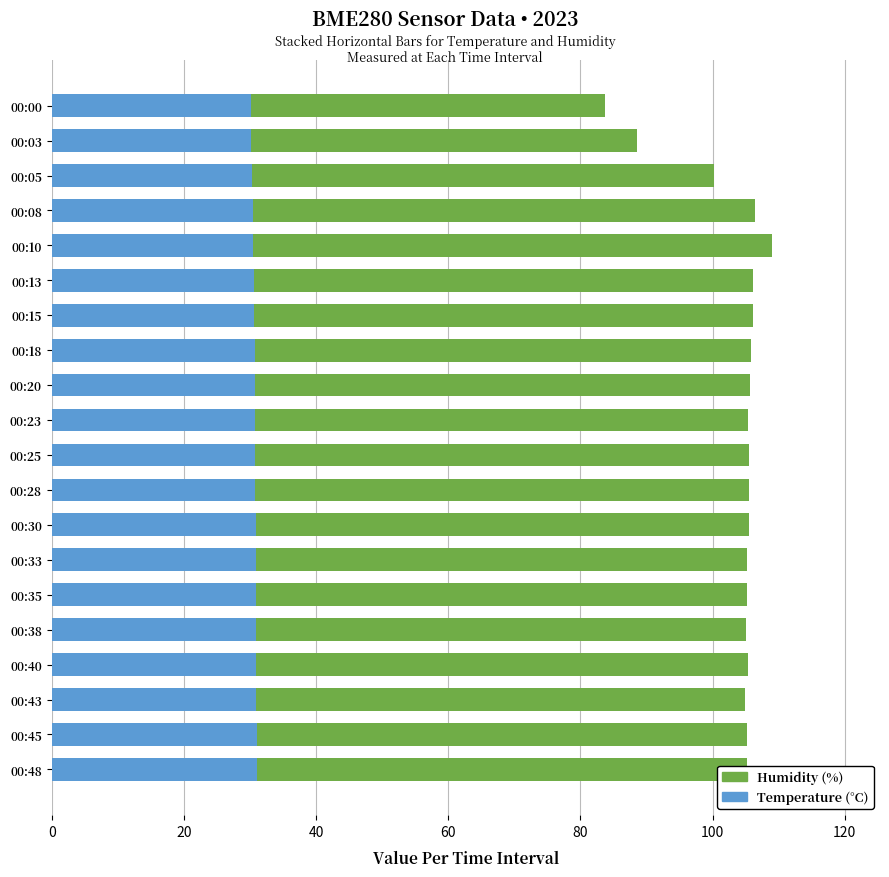

What is the total value across all series at 00:13?

106.2